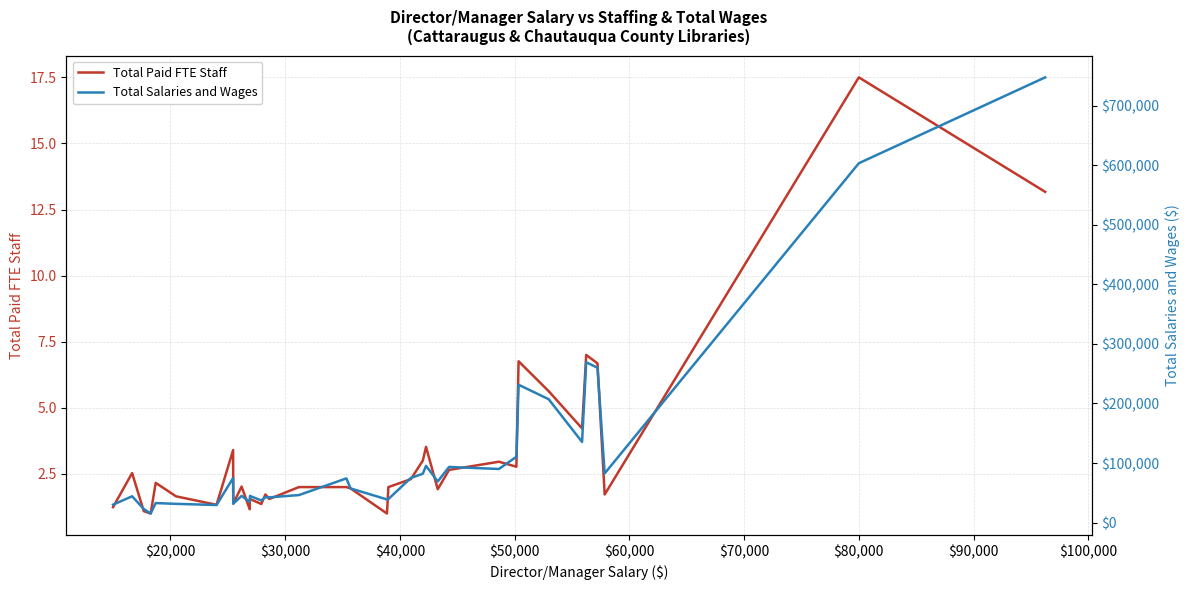

How many categories are shown in the chart?

35